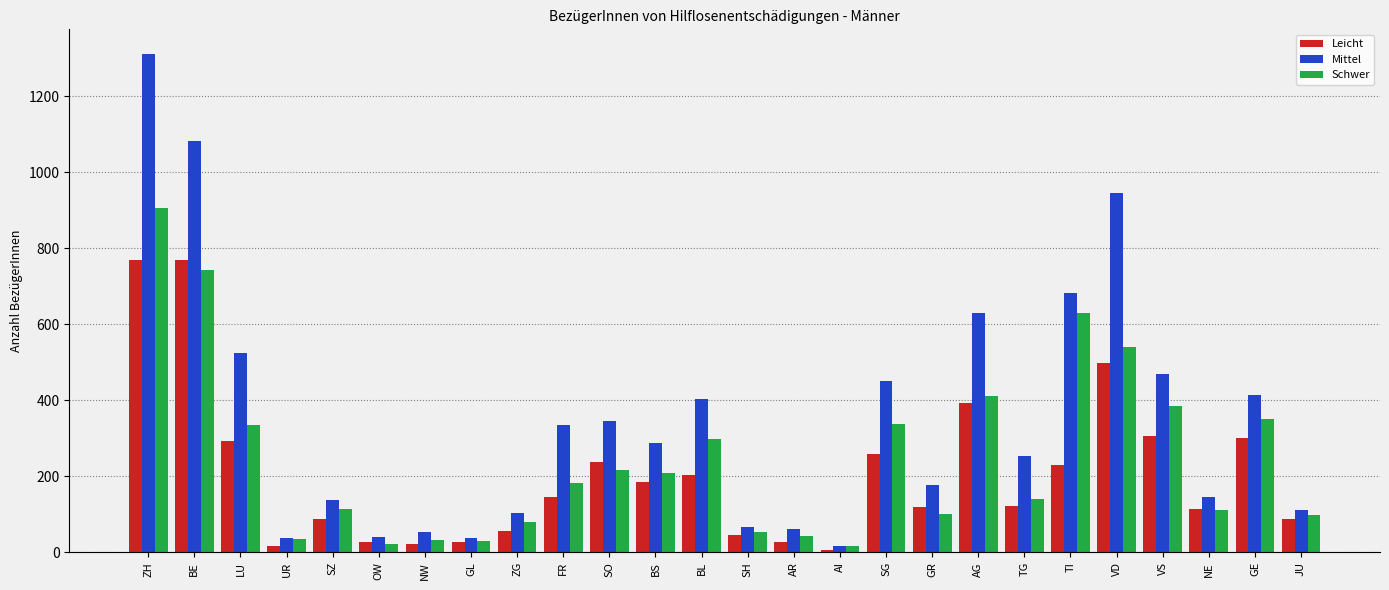

What is the difference between the second highest and minimum values in the Schwer series?

724